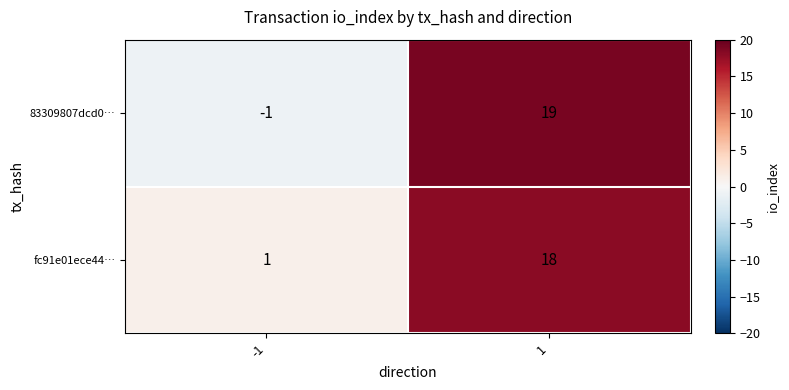

Rank the series by their maximum value, from lowest to highest.

fc91e01ece44…, 83309807dcd0…